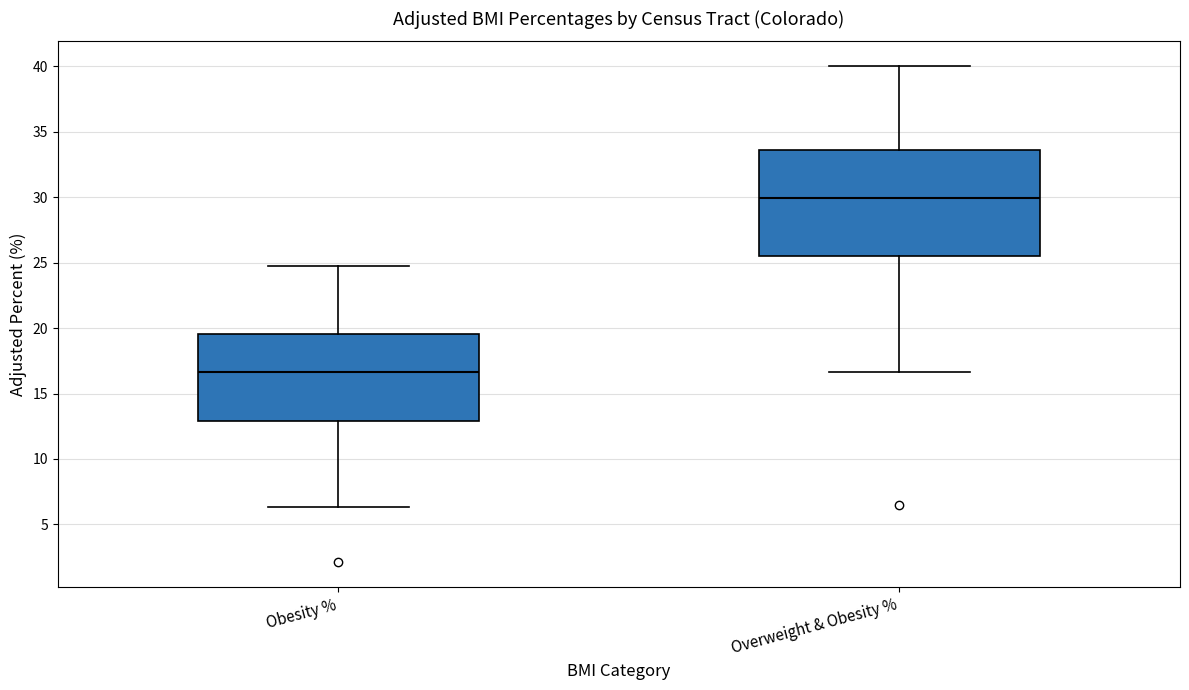

Reading left to right, transcribe this box plot: for each box, give where its median line is, the range the box spans, and where its two whiskers end, as read against the y-axis. The values are not printed on the chart, so give them approximately, as read against the axis.

Obesity %: median 16.5, box 13.0 to 19.5, whiskers 6.5 to 24.5
Overweight & Obesity %: median 30.0, box 25.5 to 33.5, whiskers 16.5 to 40.0